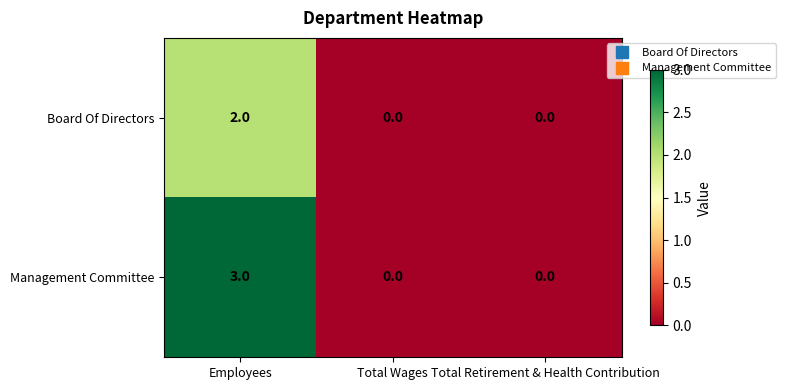

Which series changed the most between Employees and Total Retirement & Health Contribution?

Management Committee